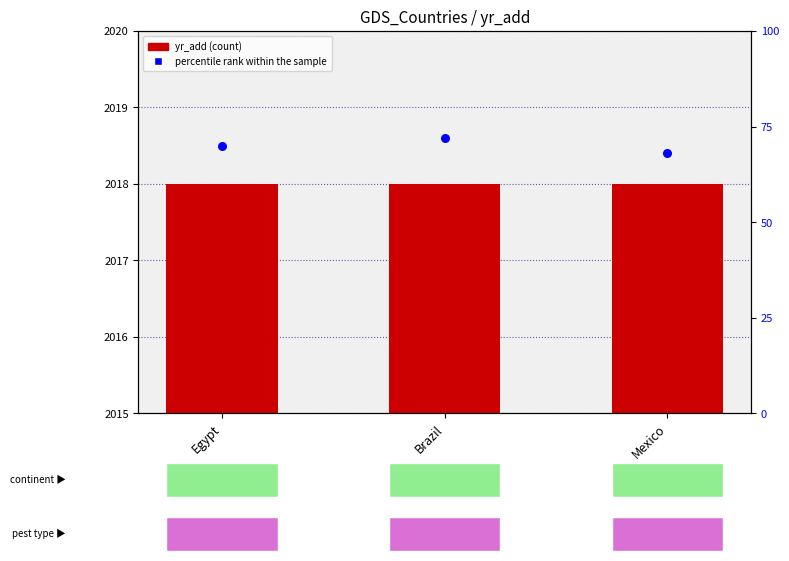

Which series has the largest total across all categories?

yr_add